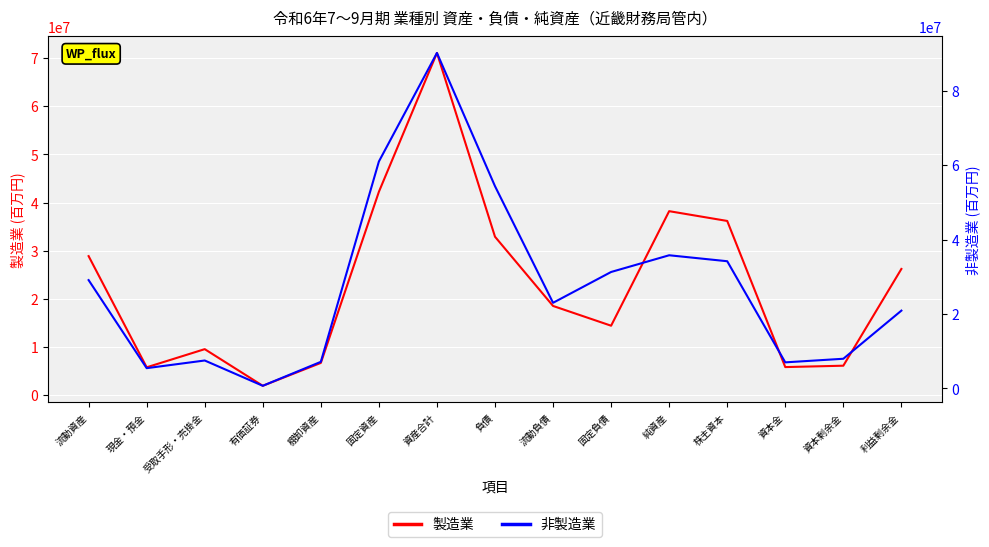

Which series ends up on top after the final intersection of 製造業 and 非製造業?

製造業